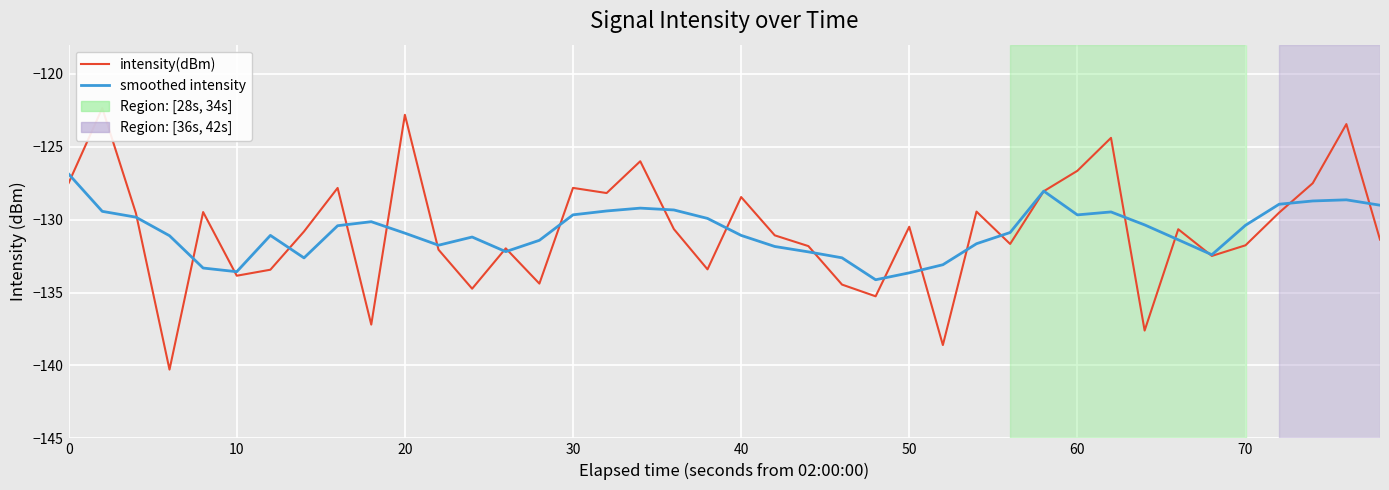

True or false: smoothed intensity has more than 1 points higher than both neighbors.

True